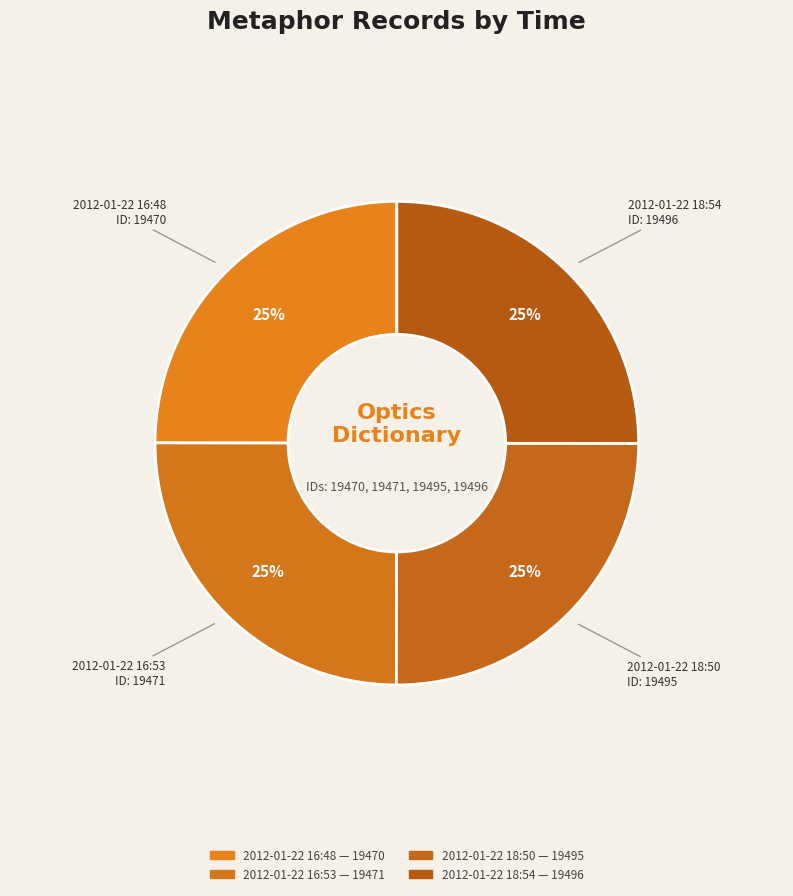

How many slices are in this pie chart?

4